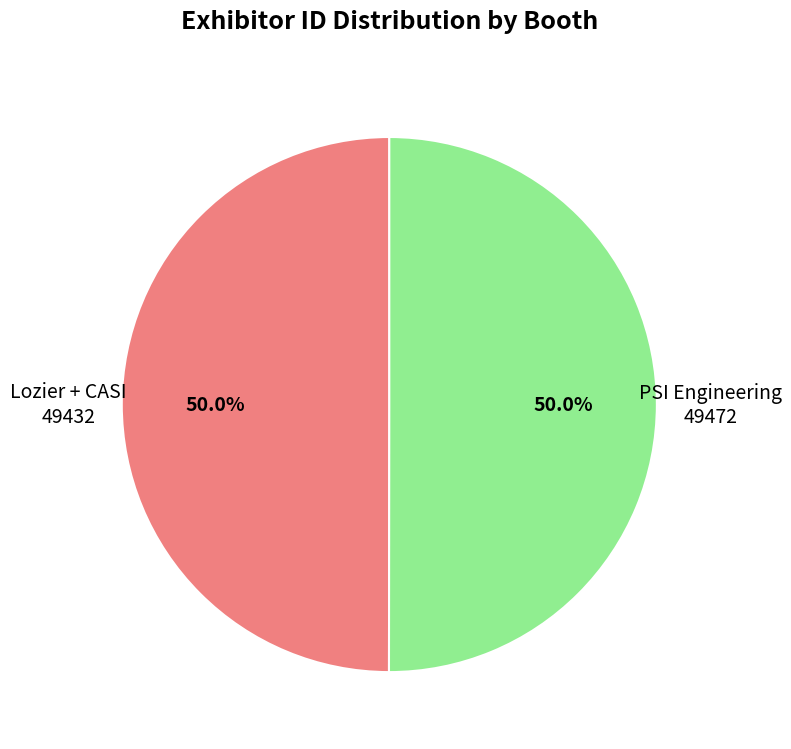

What is the ratio of the value at Lozier + CASI to the value at PSI Engineering?

1.0